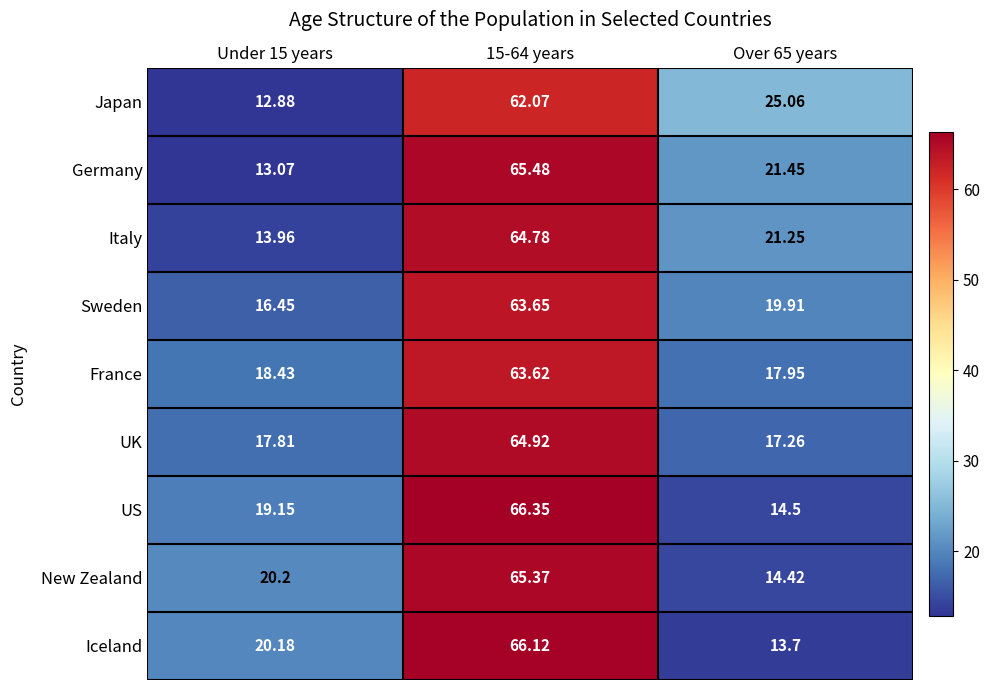

Which series has the largest range (max minus min)?

Iceland